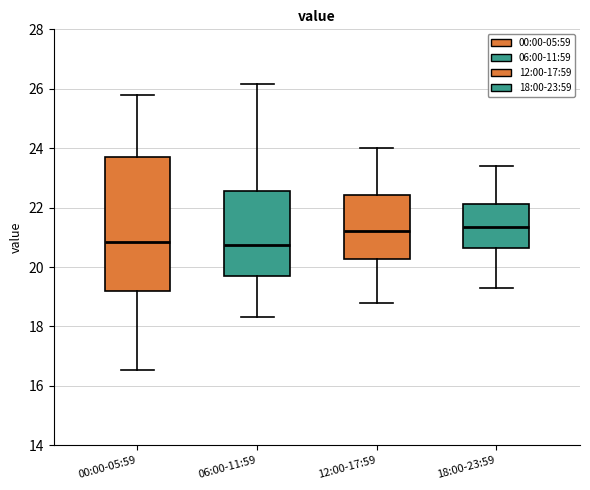

Where does the lower whisker of the box for 12:00-17:59 end on the y-axis? The values are not printed on the chart, so give them approximately, as read against the axis.

18.8